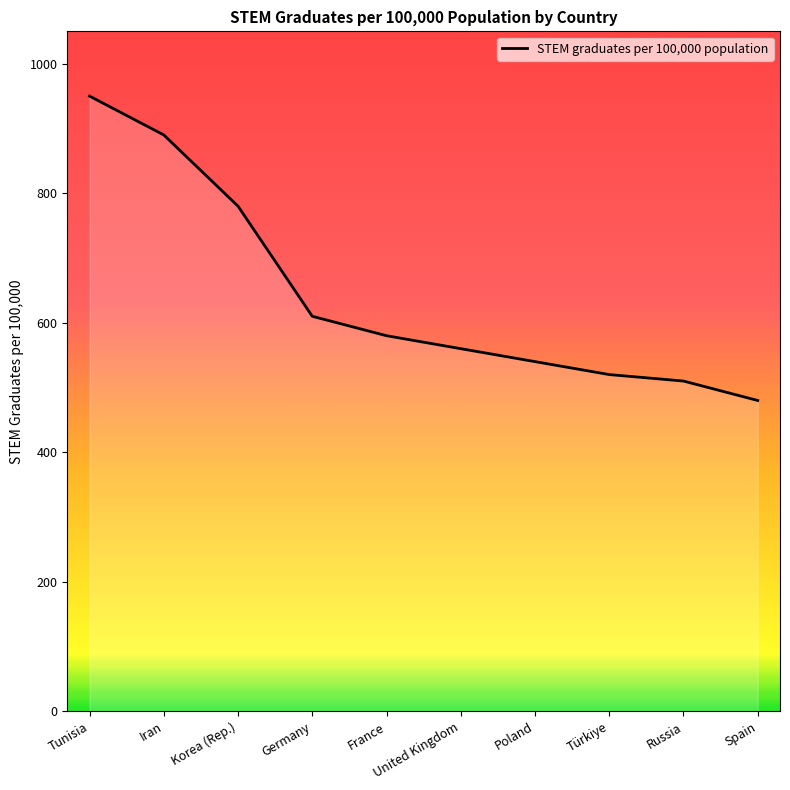

True or false: there are more than 1 points higher than both neighbors.

False